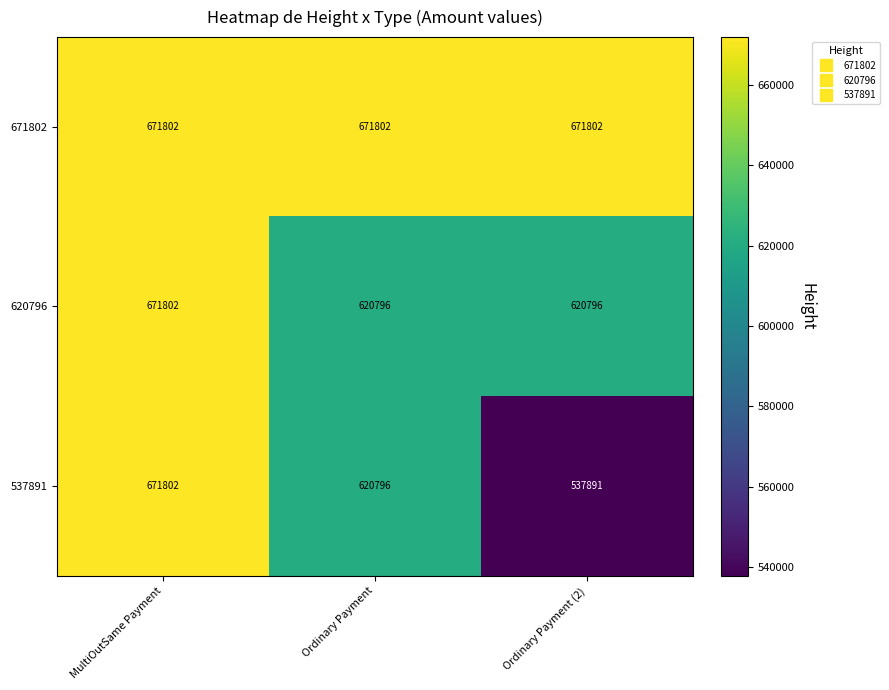

Reading left to right, what are all the values shown in this chart?

671802: MultiOutSame Payment=671802	Ordinary Payment=671802	Ordinary Payment (2)=671802
620796: MultiOutSame Payment=671802	Ordinary Payment=620796	Ordinary Payment (2)=620796
537891: MultiOutSame Payment=671802	Ordinary Payment=620796	Ordinary Payment (2)=537891